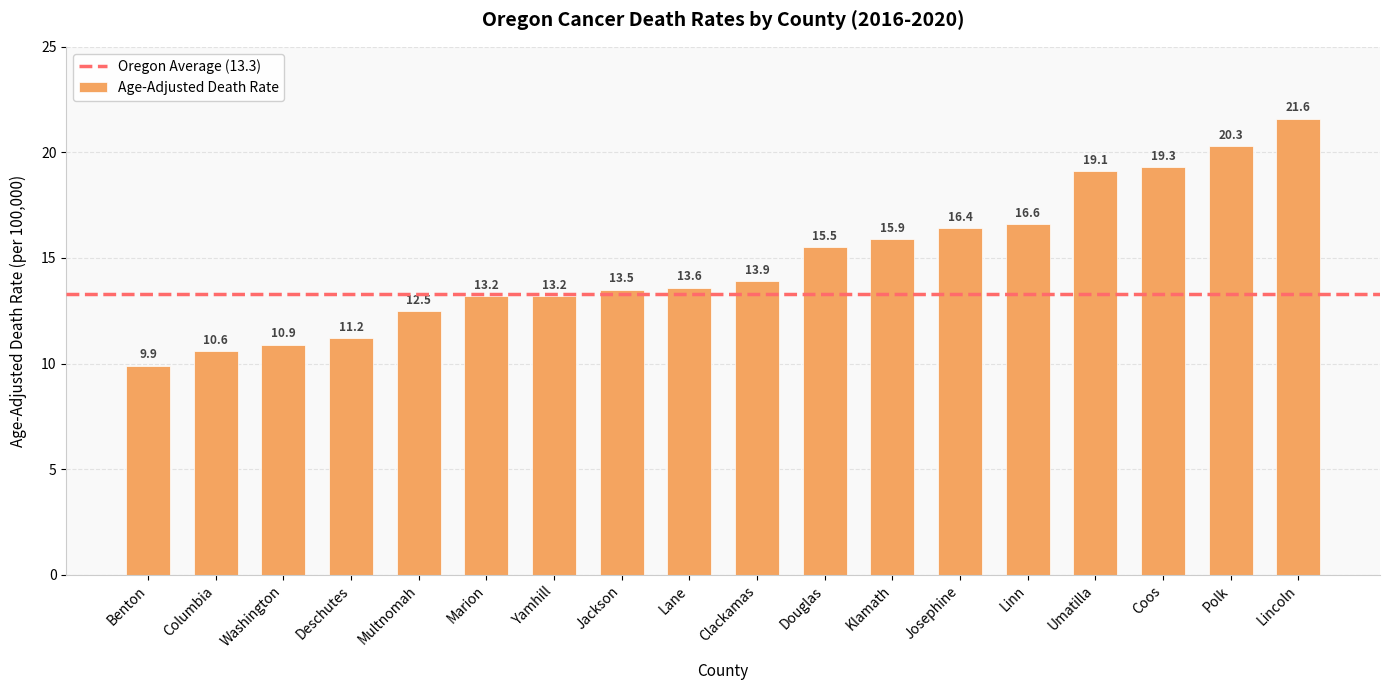

At which category does the chart reach its peak across all series?

Lincoln